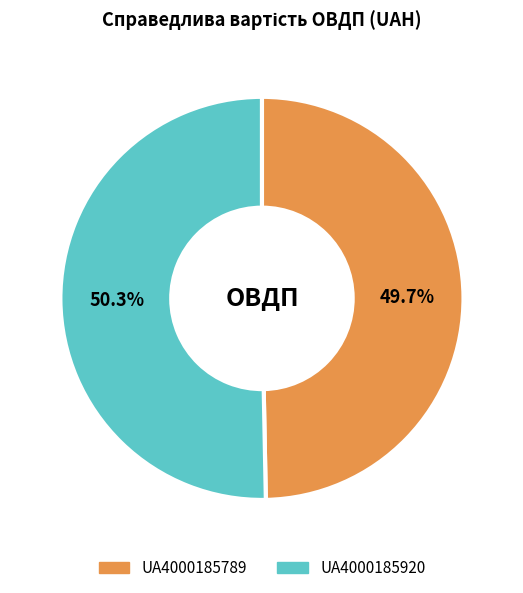

Which category accounts for the majority?

UA4000185920